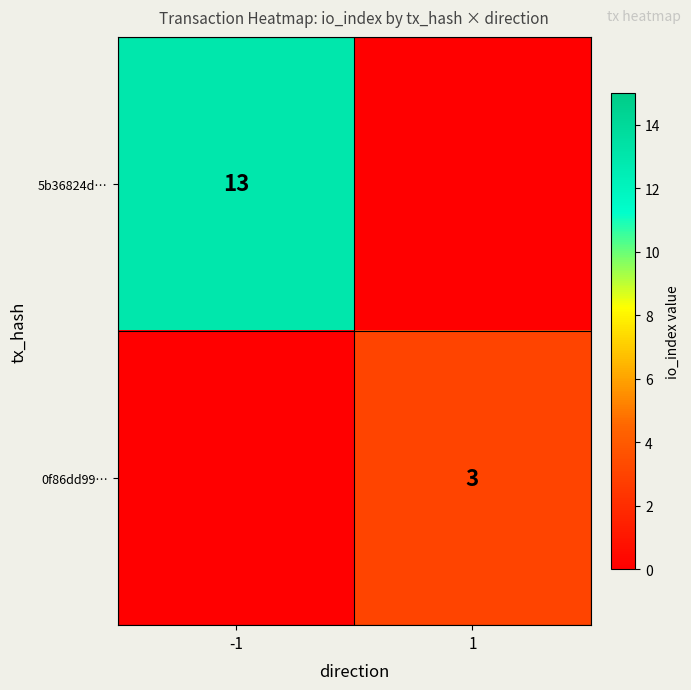

What is the total value across all series at 1?

3